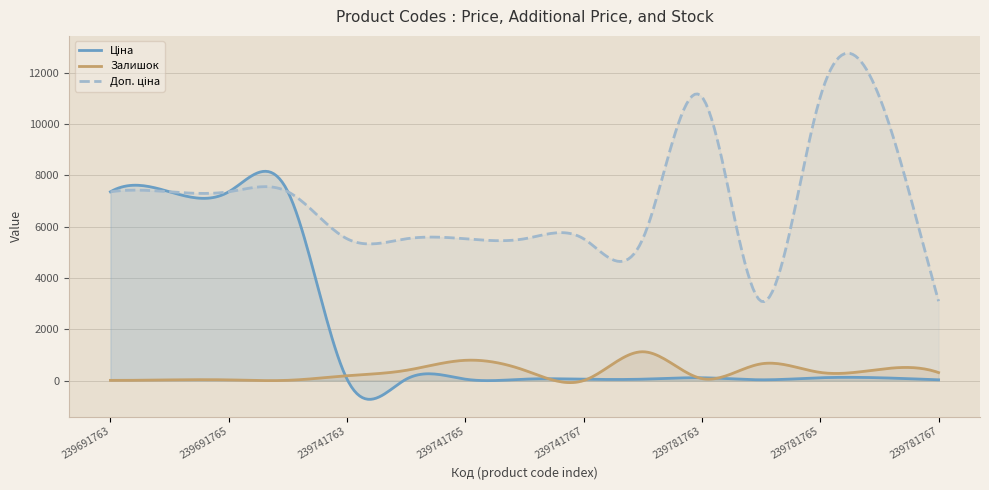

Where does the Залишок series first go above 312?

239741764